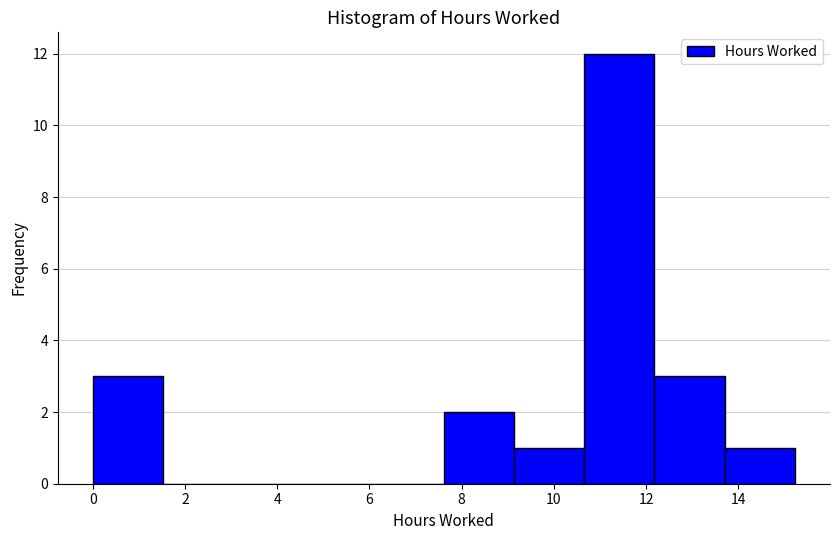

Which range on the x-axis has the tallest bar?

10.6 to 12.2